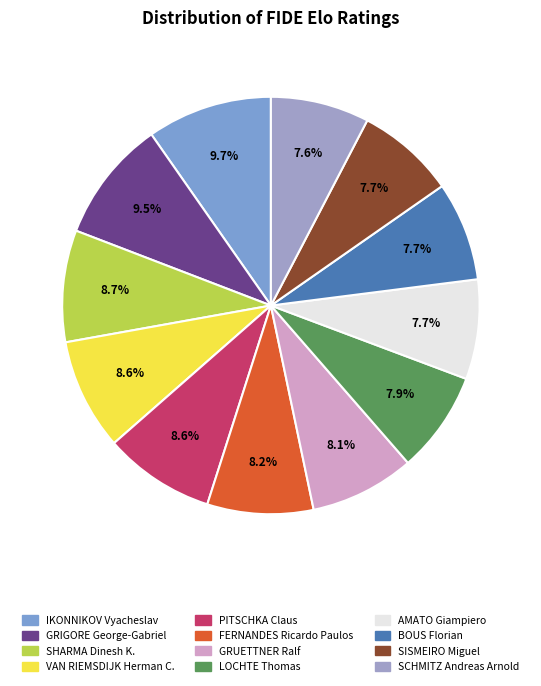

How many slices are in this pie chart?

12